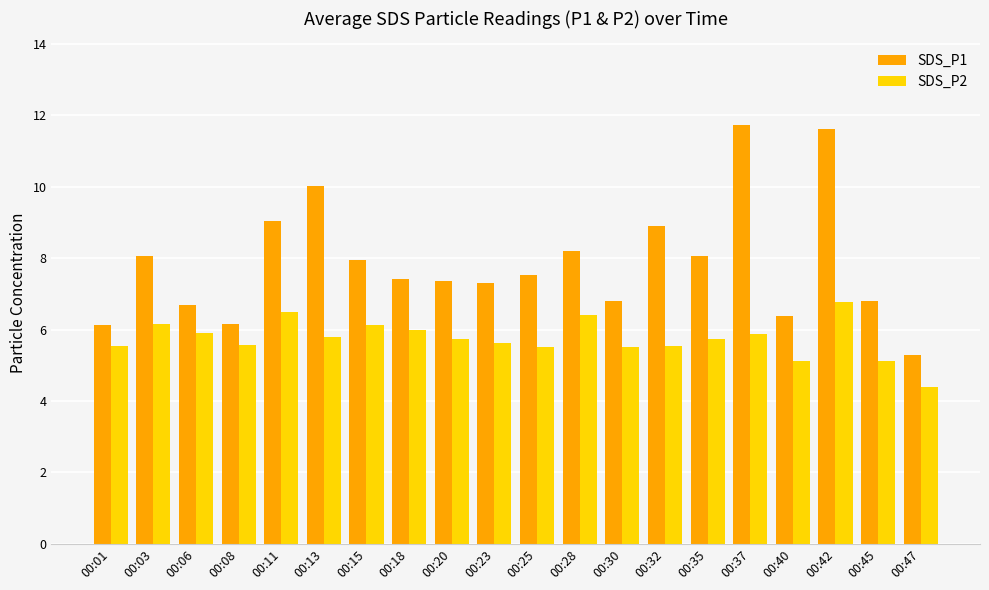

What value does the SDS_P2 series have at 00:15?

6.1